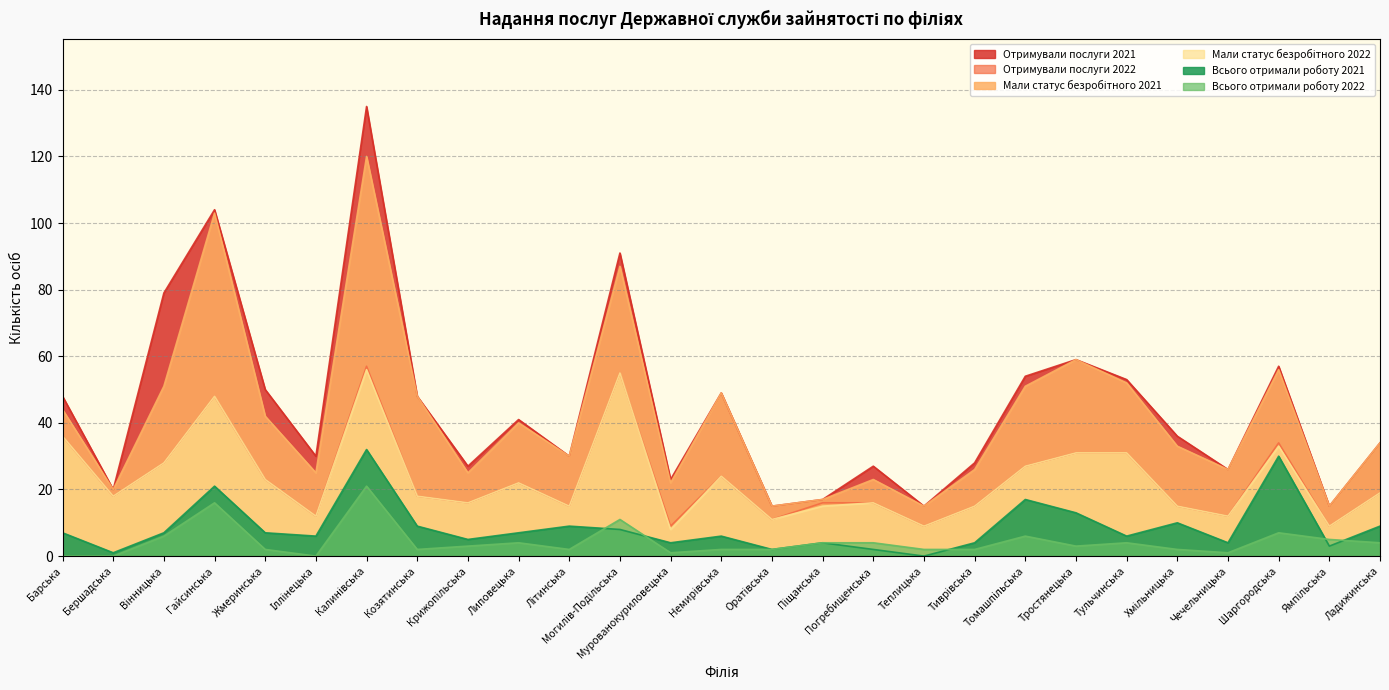

Rank the series at Немирівська from highest to lowest value.

Отримували послуги 2021, Мали статус безробітного 2021, Отримували послуги 2022, Мали статус безробітного 2022, Всього отримали роботу 2021, Всього отримали роботу 2022